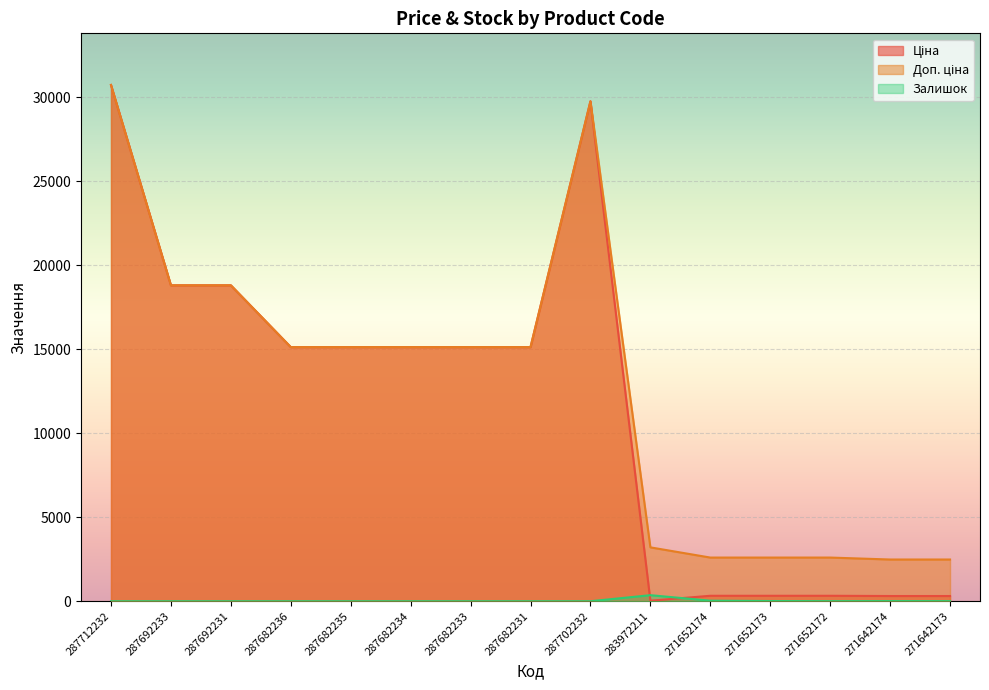

Which series changed the most between 287692233 and 271652172?

Ціна